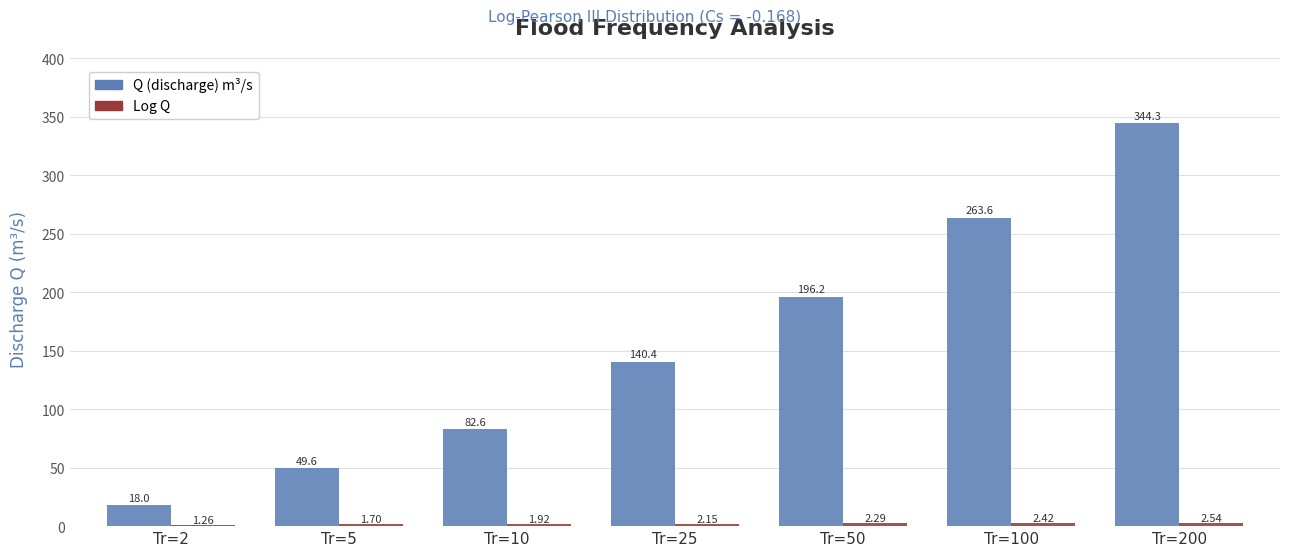

What is the spread (max minus min) of values at Tr=10?

80.7